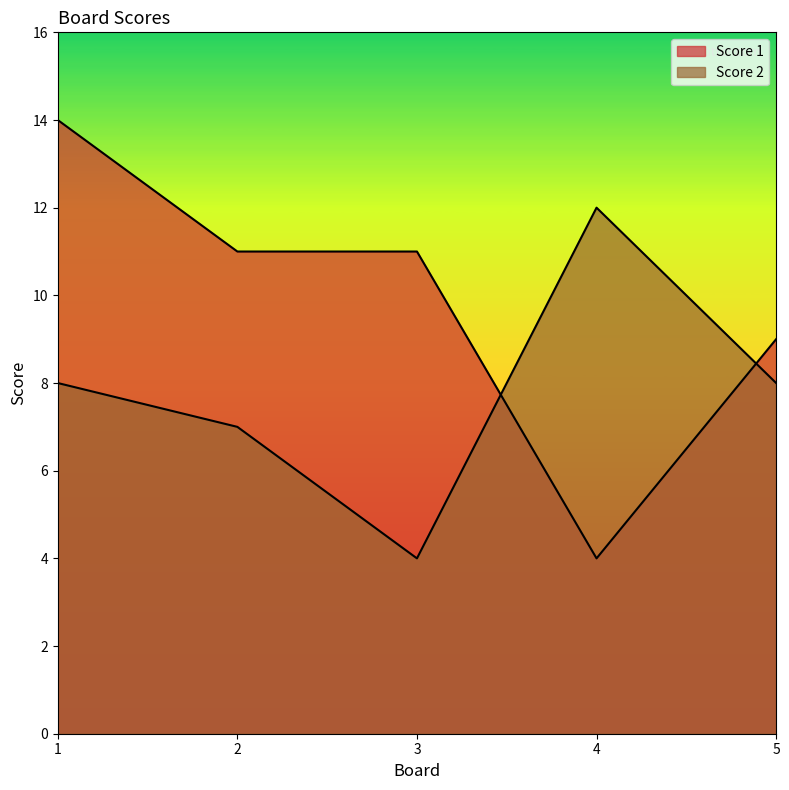

Does the chart have visible grid lines?

No